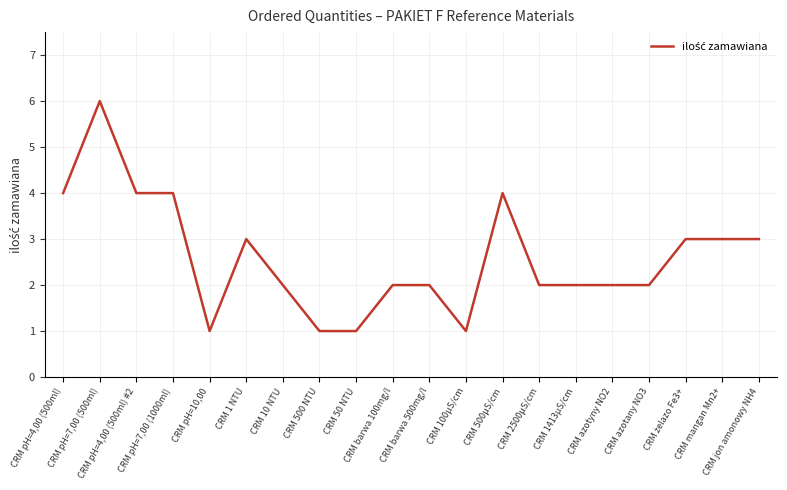

What is the minimum value shown in the chart?

1